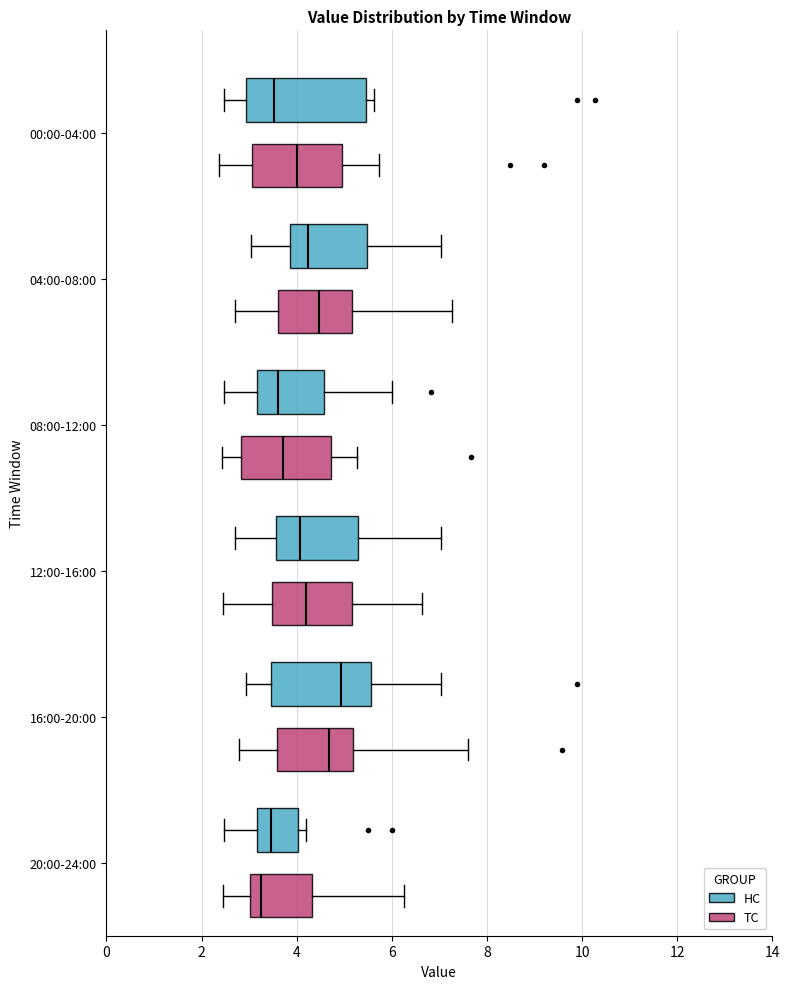

Comparing the boxes themselves (not the whiskers), which one is the widest?

00:00-04:00 (HC)